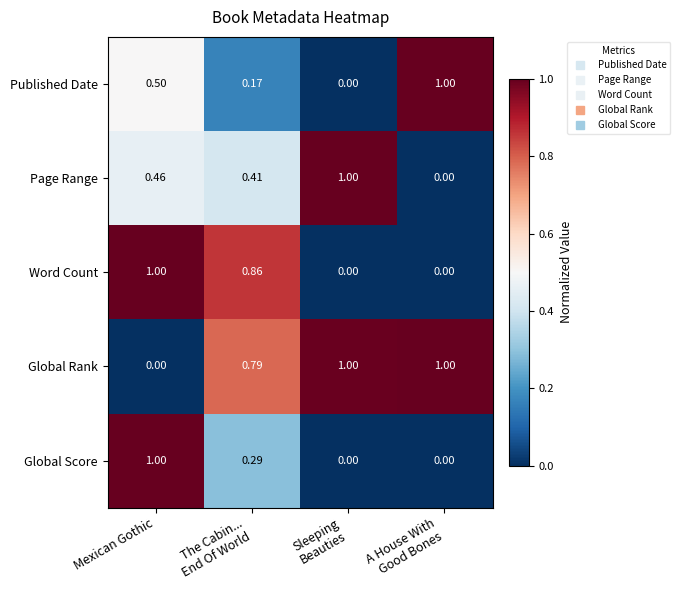

At which category is the sum across all series the highest?

Mexican Gothic